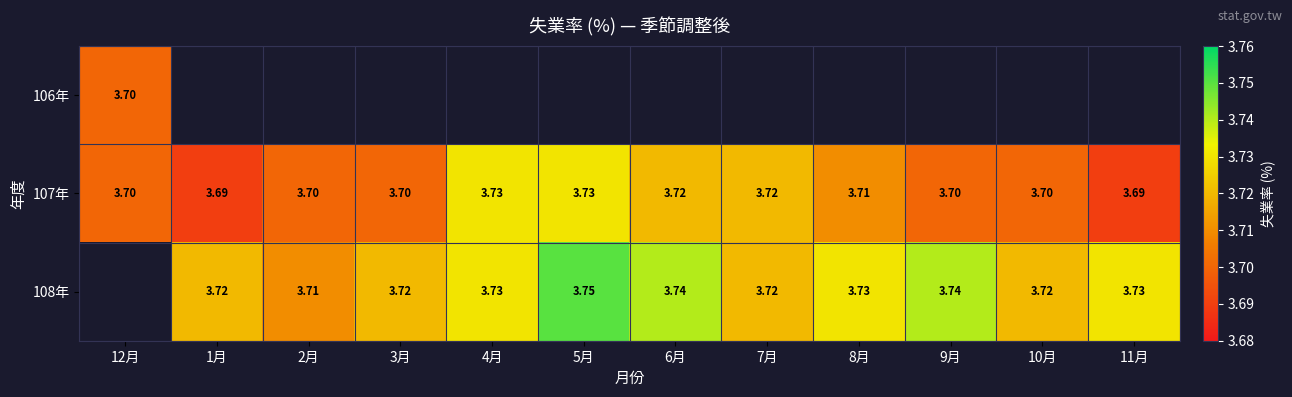

Is the value of 107年 at 1月 greater than the value of 108年 at 4月?

No